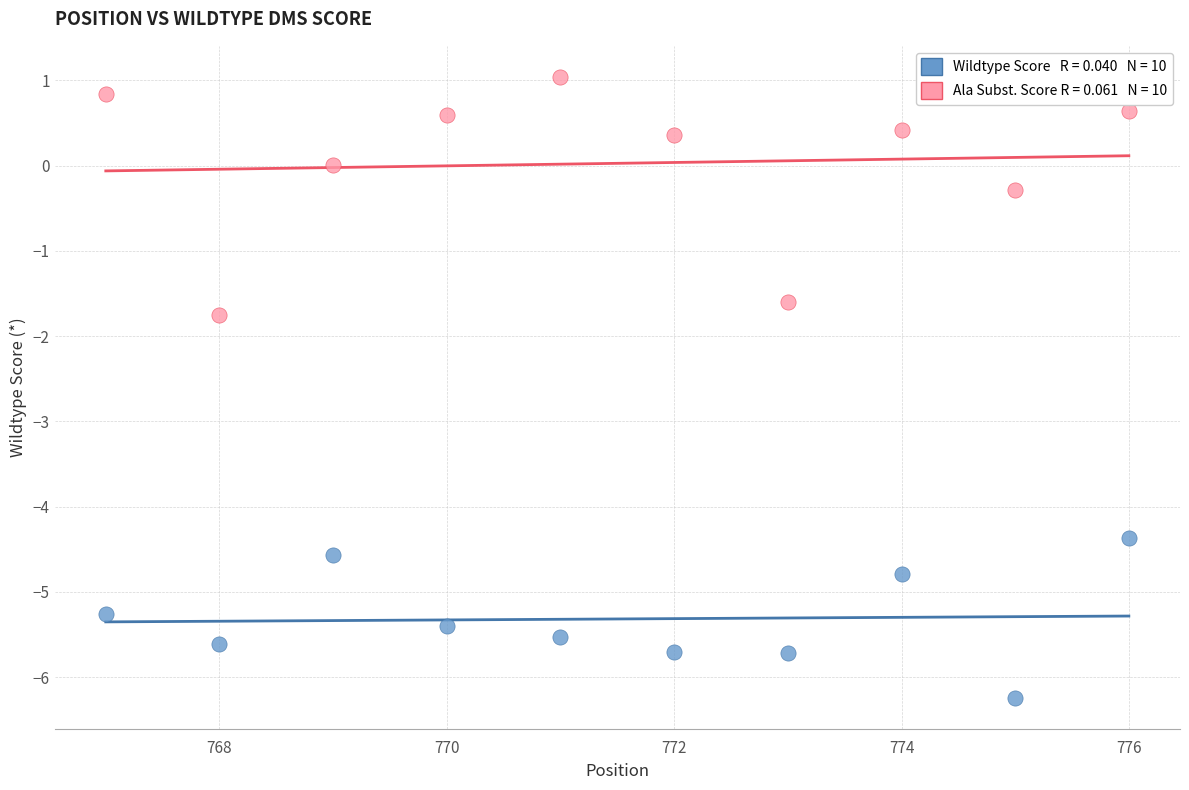

Across all data points, what is the range of X values (max minus min)?

9.0